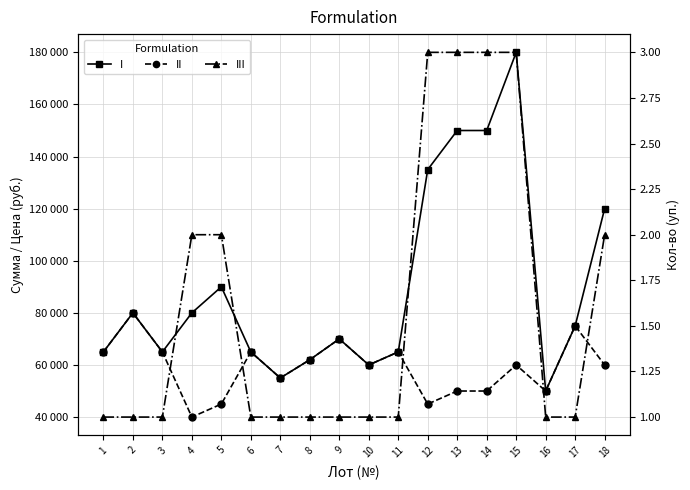

Which has a higher value, 8 or 10?

8